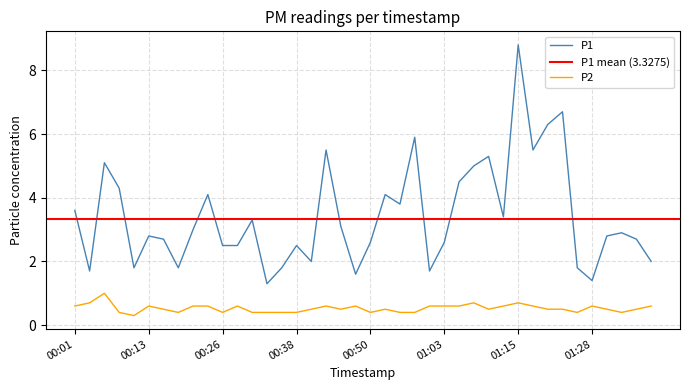

True or false: P2 has more than 2 interior local peaks.

True